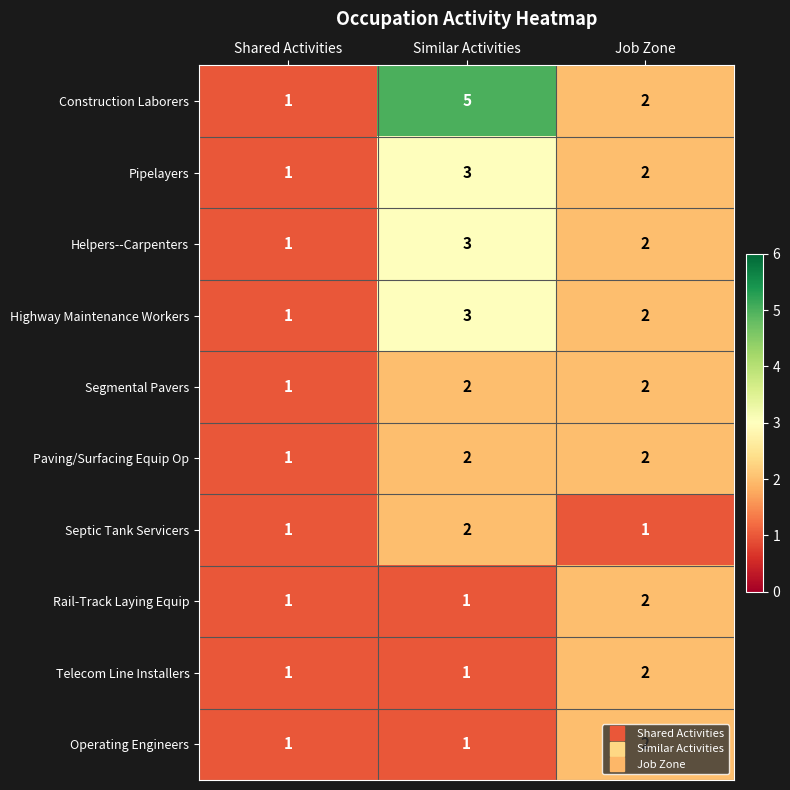

True or false: Construction Laborers has a value of 2 at Job Zone.

True